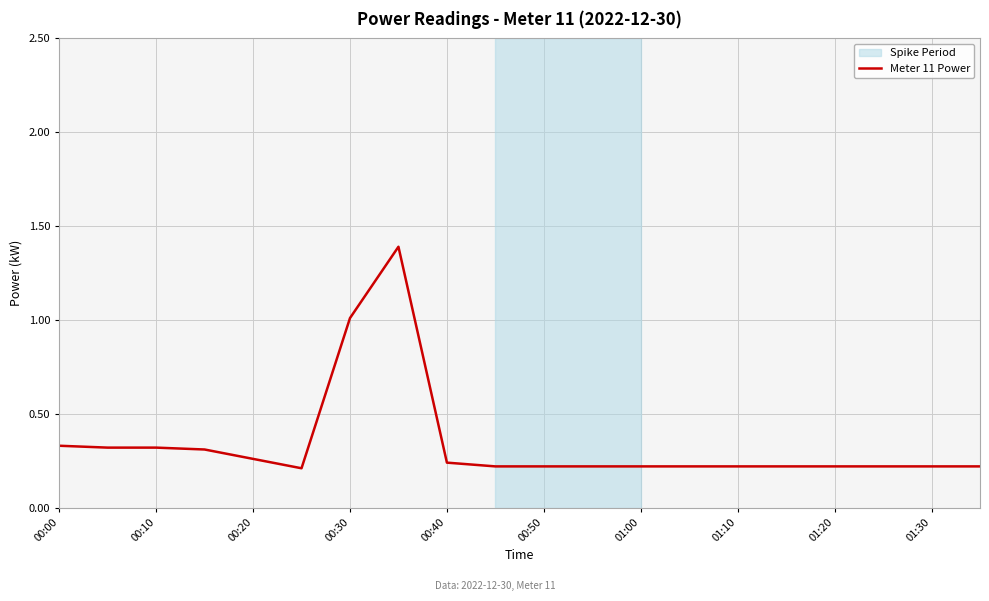

What is the maximum value shown in the chart?

1.4